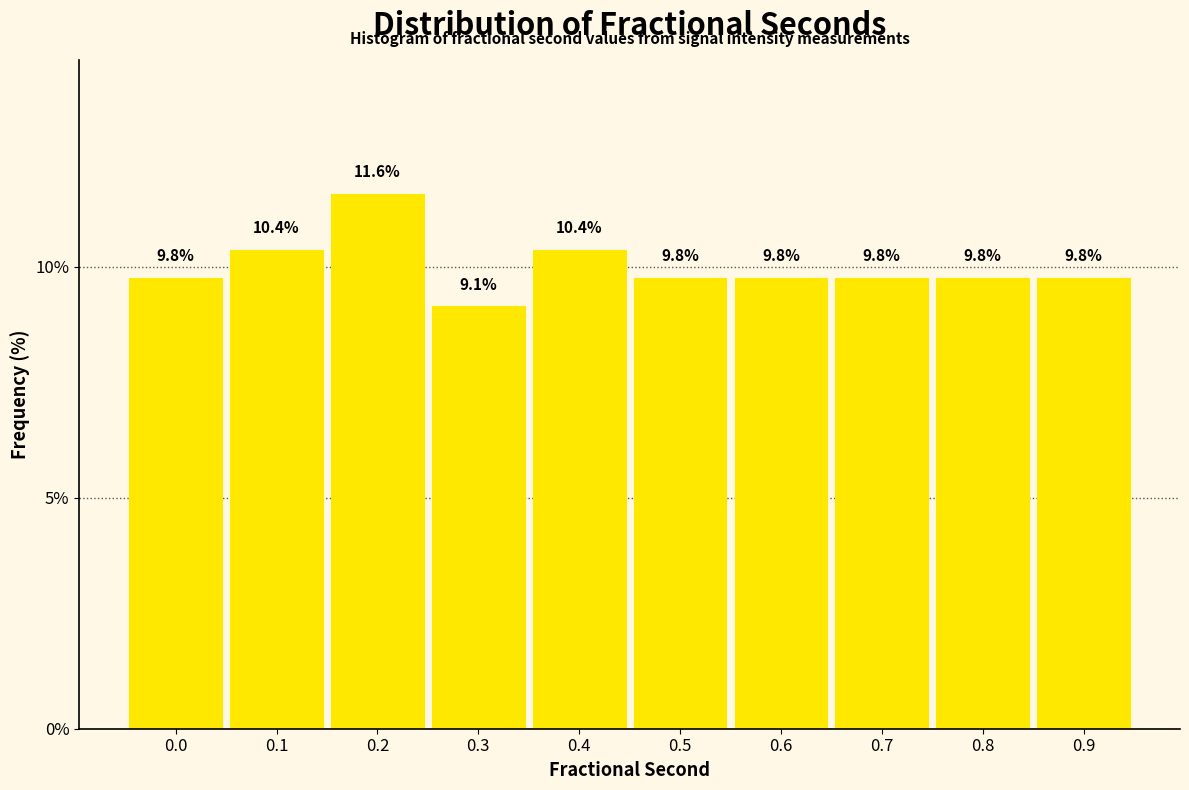

Reading right to left, transcribe all the data shown in this chart.

9.8	9.8	9.8	9.8	9.8	10.4	9.1	11.6	10.4	9.8